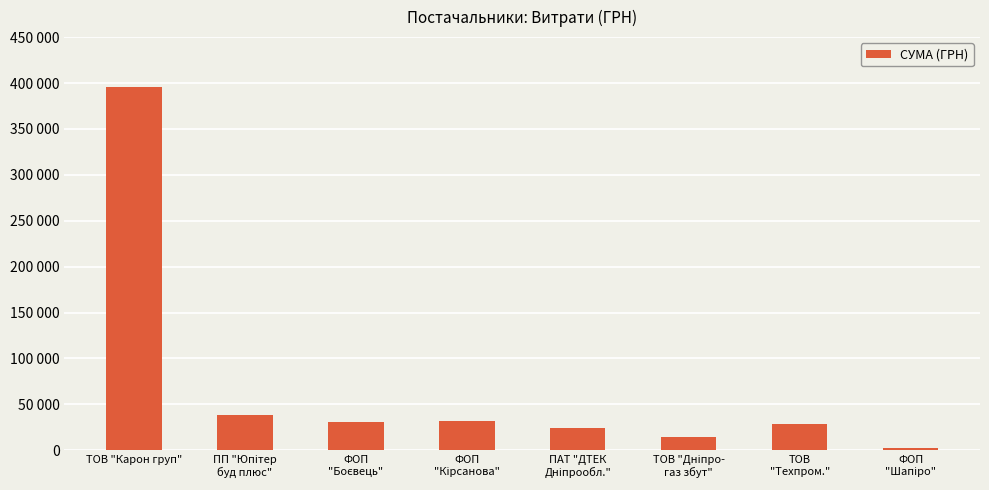

Between ФОП
"Кірсанова" and ТОВ "Дніпро-
газ збут", which is larger?

ФОП
"Кірсанова"